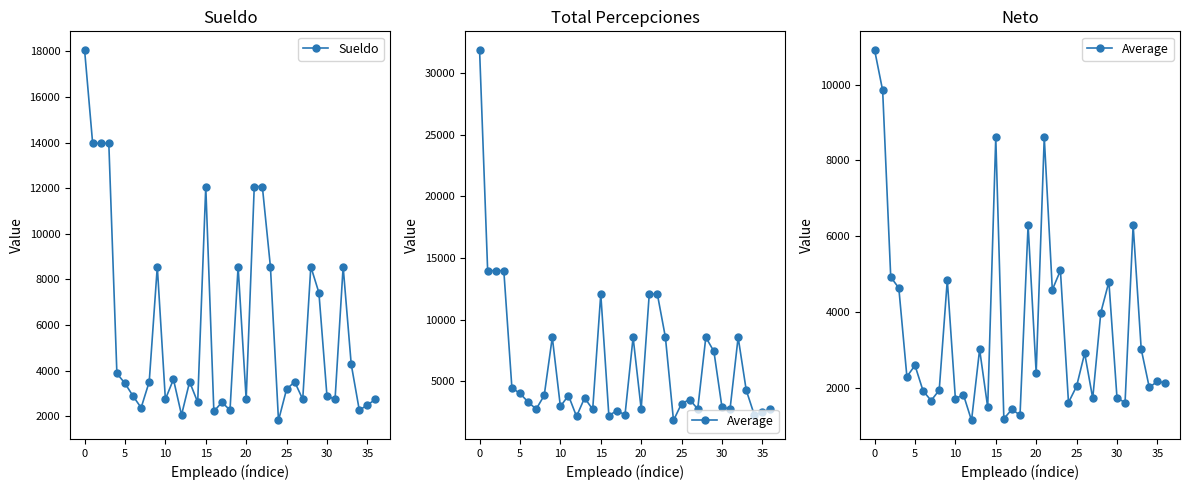

What is the average value of the Average series?

3524.4